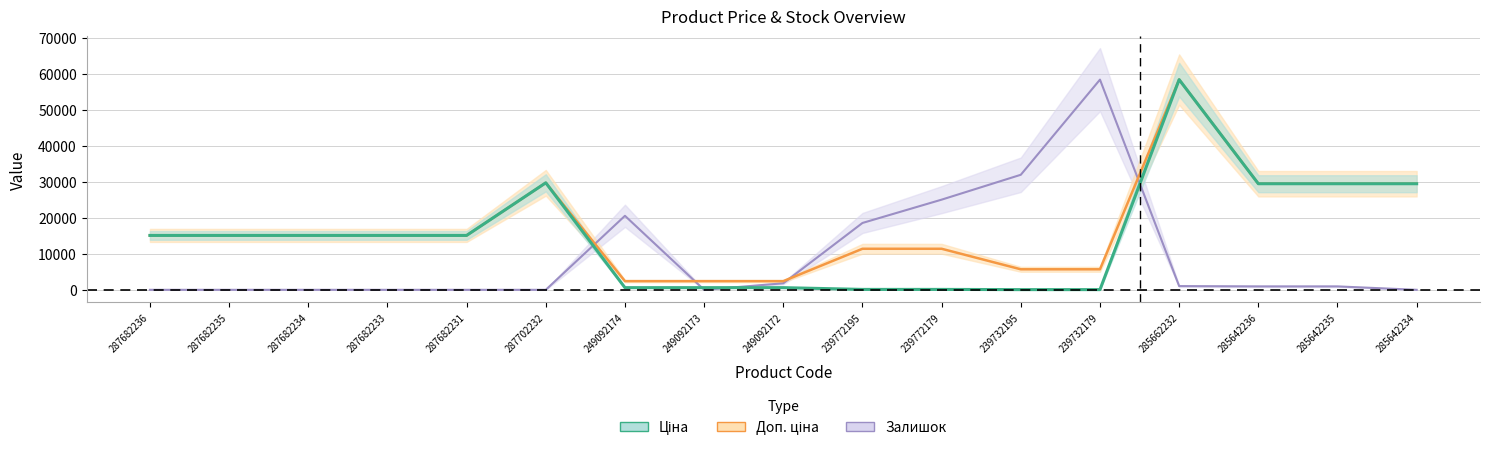

True or false: Ціна and Доп. ціна intersect in this chart.

False